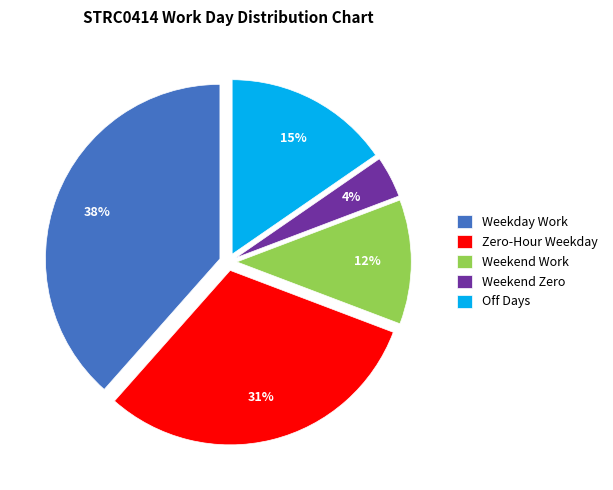

Combined, do Off Days and Weekend Zero account for over 50%?

No